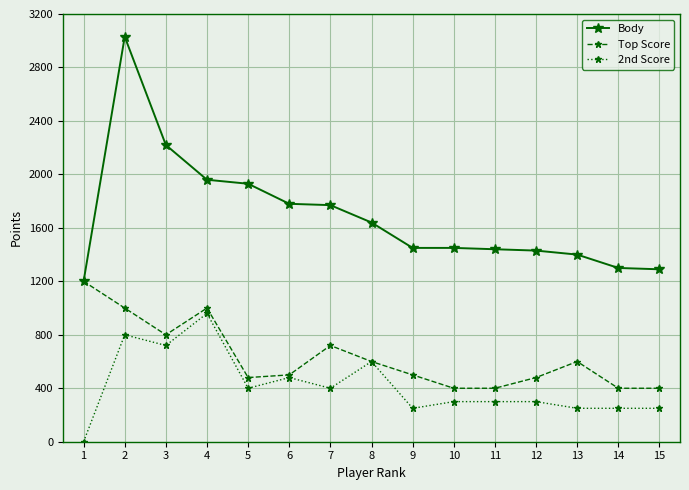

True or false: Body and 2nd Score intersect in this chart.

False